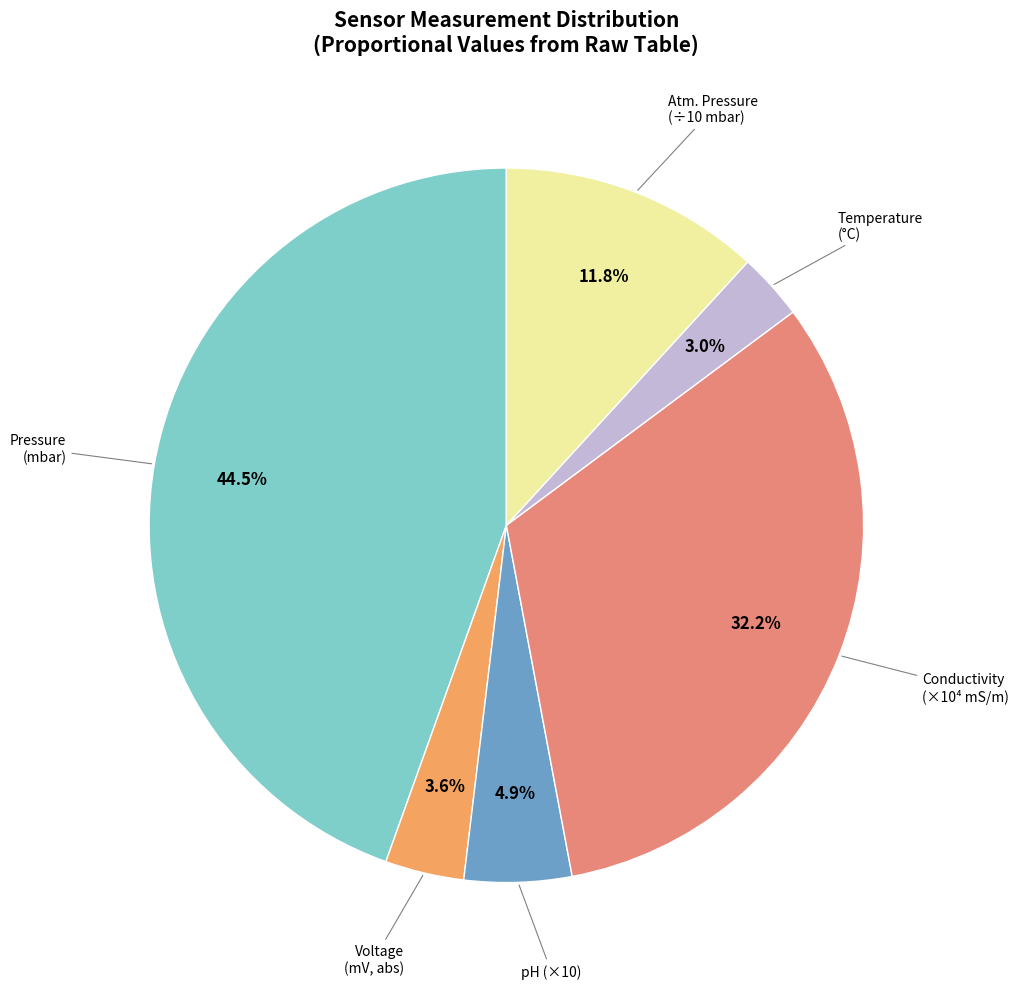

Does any single category account for the majority?

No